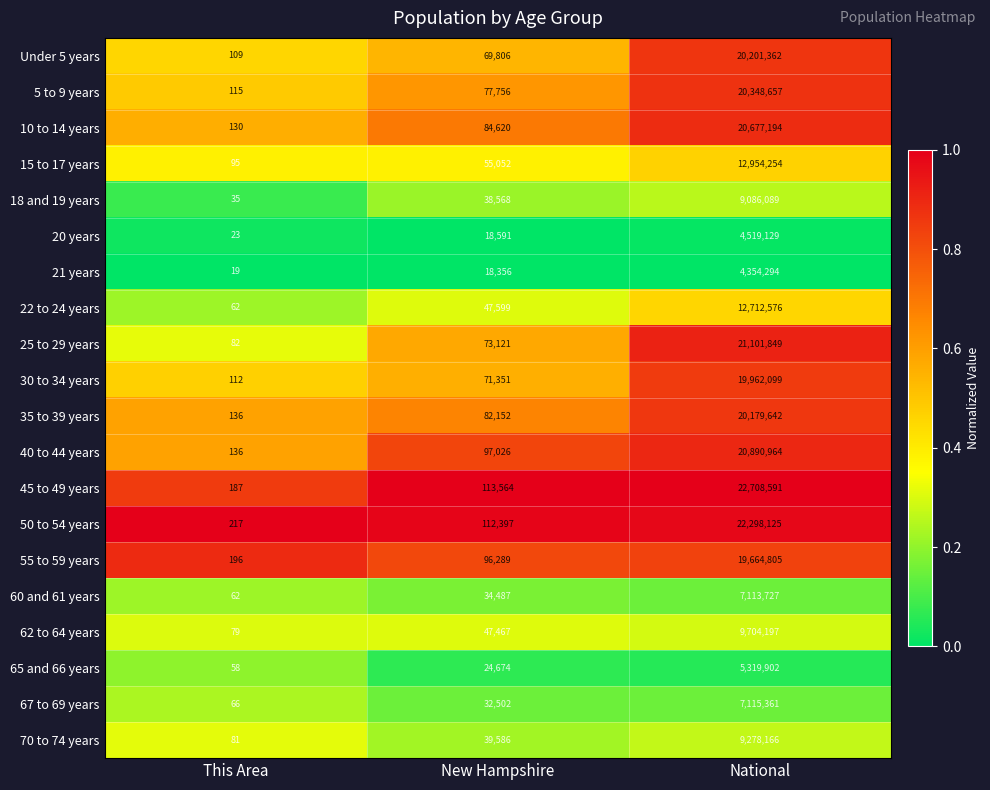

True or false: 18 and 19 years has a value of 38568 at New Hampshire.

True